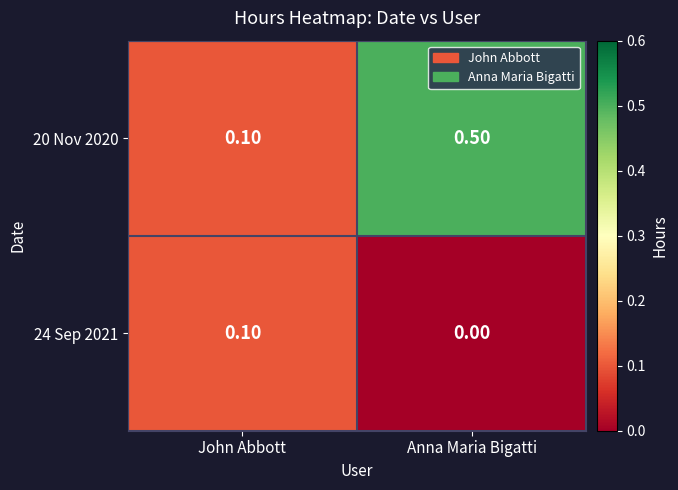

Count the number of data series in this chart.

2